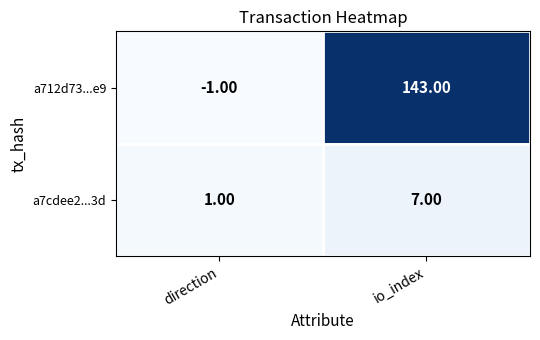

Which series has the widest spread of values?

a712d73...e9